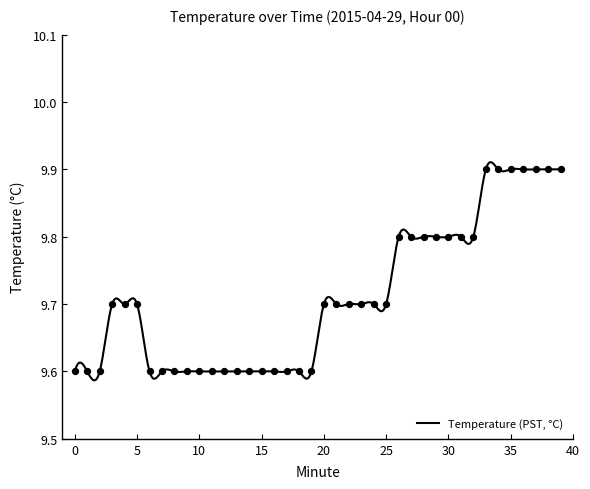

Which has a higher value, 9 or 35?

35